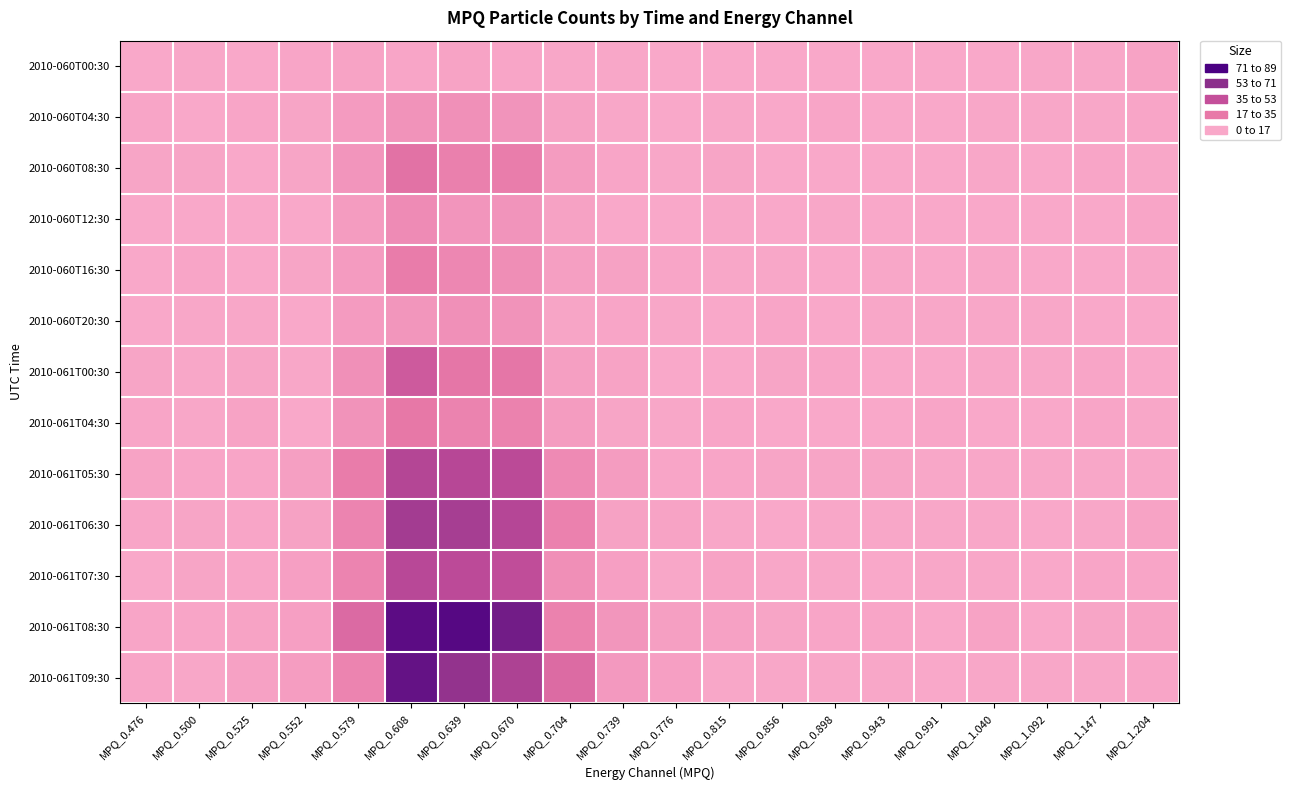

Reading left to right, extract all data points from this chart.

2010-060T00:30: MPQ_0.476=0	MPQ_0.500=1	MPQ_0.525=0	MPQ_0.552=2	MPQ_0.579=4	MPQ_0.608=2	MPQ_0.639=4	MPQ_0.670=2	MPQ_0.704=1	MPQ_0.739=1	MPQ_0.776=0	MPQ_0.815=0	MPQ_0.856=0	MPQ_0.898=0	MPQ_0.943=0	MPQ_0.991=0	MPQ_1.040=0	MPQ_1.092=1	MPQ_1.147=1	MPQ_1.204=4
2010-060T04:30: MPQ_0.476=2	MPQ_0.500=0	MPQ_0.525=2	MPQ_0.552=3	MPQ_0.579=11	MPQ_0.608=18	MPQ_0.639=20	MPQ_0.670=17	MPQ_0.704=5	MPQ_0.739=1	MPQ_0.776=0	MPQ_0.815=1	MPQ_0.856=0	MPQ_0.898=2	MPQ_0.943=0	MPQ_0.991=0	MPQ_1.040=1	MPQ_1.092=1	MPQ_1.147=1	MPQ_1.204=2
2010-060T08:30: MPQ_0.476=3	MPQ_0.500=3	MPQ_0.525=0	MPQ_0.552=3	MPQ_0.579=16	MPQ_0.608=46	MPQ_0.639=34	MPQ_0.670=36	MPQ_0.704=10	MPQ_0.739=2	MPQ_0.776=1	MPQ_0.815=3	MPQ_0.856=0	MPQ_0.898=0	MPQ_0.943=0	MPQ_0.991=0	MPQ_1.040=1	MPQ_1.092=0	MPQ_1.147=2	MPQ_1.204=1
2010-060T12:30: MPQ_0.476=0	MPQ_0.500=0	MPQ_0.525=0	MPQ_0.552=0	MPQ_0.579=10	MPQ_0.608=24	MPQ_0.639=16	MPQ_0.670=17	MPQ_0.704=5	MPQ_0.739=0	MPQ_0.776=0	MPQ_0.815=1	MPQ_0.856=0	MPQ_0.898=1	MPQ_0.943=0	MPQ_0.991=0	MPQ_1.040=0	MPQ_1.092=0	MPQ_1.147=0	MPQ_1.204=2
2010-060T16:30: MPQ_0.476=0	MPQ_0.500=2	MPQ_0.525=0	MPQ_0.552=3	MPQ_0.579=11	MPQ_0.608=37	MPQ_0.639=28	MPQ_0.670=22	MPQ_0.704=8	MPQ_0.739=5	MPQ_0.776=2	MPQ_0.815=1	MPQ_0.856=1	MPQ_0.898=0	MPQ_0.943=1	MPQ_0.991=0	MPQ_1.040=1	MPQ_1.092=0	MPQ_1.147=0	MPQ_1.204=1
2010-060T20:30: MPQ_0.476=0	MPQ_0.500=1	MPQ_0.525=1	MPQ_0.552=0	MPQ_0.579=11	MPQ_0.608=15	MPQ_0.639=20	MPQ_0.670=18	MPQ_0.704=3	MPQ_0.739=2	MPQ_0.776=1	MPQ_0.815=0	MPQ_0.856=2	MPQ_0.898=0	MPQ_0.943=1	MPQ_0.991=1	MPQ_1.040=1	MPQ_1.092=1	MPQ_1.147=0	MPQ_1.204=0
2010-061T00:30: MPQ_0.476=3	MPQ_0.500=1	MPQ_0.525=3	MPQ_0.552=1	MPQ_0.579=20	MPQ_0.608=69	MPQ_0.639=43	MPQ_0.670=43	MPQ_0.704=8	MPQ_0.739=4	MPQ_0.776=0	MPQ_0.815=0	MPQ_0.856=3	MPQ_0.898=2	MPQ_0.943=0	MPQ_0.991=0	MPQ_1.040=1	MPQ_1.092=1	MPQ_1.147=2	MPQ_1.204=0
2010-061T04:30: MPQ_0.476=2	MPQ_0.500=1	MPQ_0.525=4	MPQ_0.552=0	MPQ_0.579=18	MPQ_0.608=40	MPQ_0.639=31	MPQ_0.670=32	MPQ_0.704=10	MPQ_0.739=3	MPQ_0.776=1	MPQ_0.815=2	MPQ_0.856=0	MPQ_0.898=0	MPQ_0.943=0	MPQ_0.991=2	MPQ_1.040=0	MPQ_1.092=0	MPQ_1.147=2	MPQ_1.204=1
2010-061T05:30: MPQ_0.476=4	MPQ_0.500=2	MPQ_0.525=2	MPQ_0.552=8	MPQ_0.579=37	MPQ_0.608=91	MPQ_0.639=89	MPQ_0.670=86	MPQ_0.704=25	MPQ_0.739=10	MPQ_0.776=2	MPQ_0.815=2	MPQ_0.856=3	MPQ_0.898=3	MPQ_0.943=3	MPQ_0.991=1	MPQ_1.040=1	MPQ_1.092=1	MPQ_1.147=1	MPQ_1.204=1
2010-061T06:30: MPQ_0.476=2	MPQ_0.500=3	MPQ_0.525=2	MPQ_0.552=5	MPQ_0.579=30	MPQ_0.608=103	MPQ_0.639=100	MPQ_0.670=90	MPQ_0.704=33	MPQ_0.739=5	MPQ_0.776=4	MPQ_0.815=1	MPQ_0.856=0	MPQ_0.898=1	MPQ_0.943=1	MPQ_0.991=1	MPQ_1.040=1	MPQ_1.092=0	MPQ_1.147=1	MPQ_1.204=4
2010-061T07:30: MPQ_0.476=0	MPQ_0.500=3	MPQ_0.525=2	MPQ_0.552=7	MPQ_0.579=30	MPQ_0.608=88	MPQ_0.639=85	MPQ_0.670=82	MPQ_0.704=21	MPQ_0.739=7	MPQ_0.776=1	MPQ_0.815=4	MPQ_0.856=1	MPQ_0.898=1	MPQ_0.943=0	MPQ_0.991=1	MPQ_1.040=1	MPQ_1.092=0	MPQ_1.147=2	MPQ_1.204=2
2010-061T08:30: MPQ_0.476=2	MPQ_0.500=2	MPQ_0.525=4	MPQ_0.552=7	MPQ_0.579=54	MPQ_0.608=149	MPQ_0.639=153	MPQ_0.670=135	MPQ_0.704=32	MPQ_0.739=15	MPQ_0.776=8	MPQ_0.815=6	MPQ_0.856=3	MPQ_0.898=2	MPQ_0.943=2	MPQ_0.991=0	MPQ_1.040=4	MPQ_1.092=0	MPQ_1.147=3	MPQ_1.204=4
2010-061T09:30: MPQ_0.476=2	MPQ_0.500=1	MPQ_0.525=6	MPQ_0.552=9	MPQ_0.579=30	MPQ_0.608=144	MPQ_0.639=114	MPQ_0.670=96	MPQ_0.704=53	MPQ_0.739=12	MPQ_0.776=7	MPQ_0.815=1	MPQ_0.856=1	MPQ_0.898=1	MPQ_0.943=1	MPQ_0.991=0	MPQ_1.040=1	MPQ_1.092=1	MPQ_1.147=1	MPQ_1.204=2